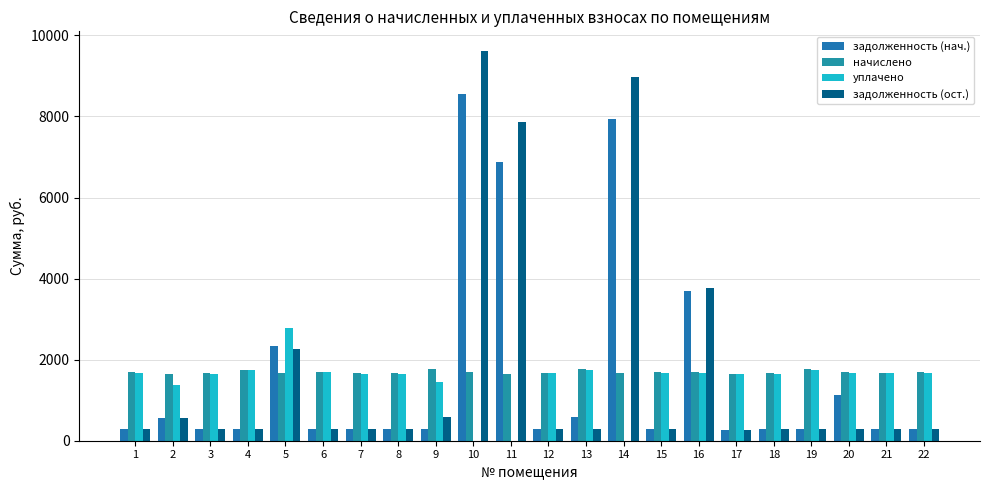

Does the chart contain stacked bars?

No